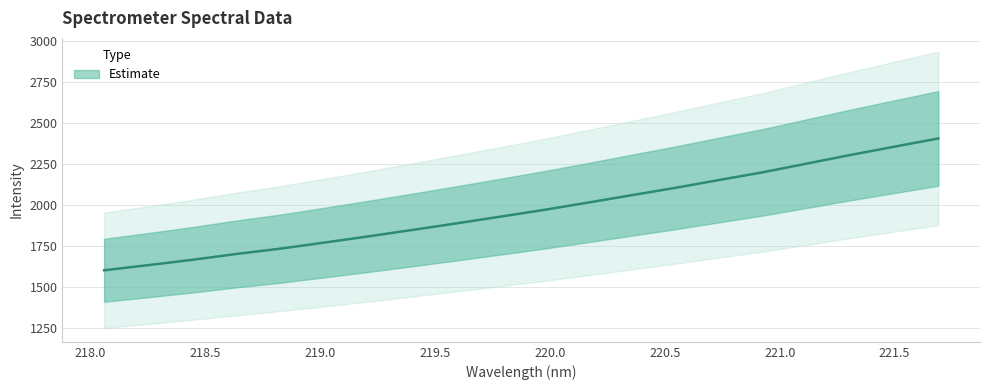

True or false: the data shows 2367.7 at 218.2508.

False